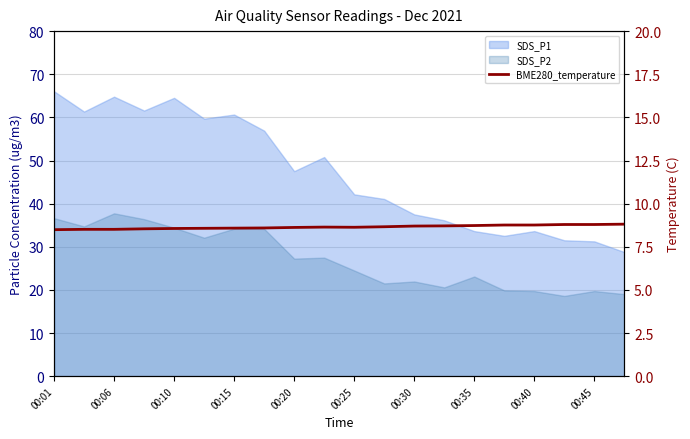

What position from the left is 00:06?

2